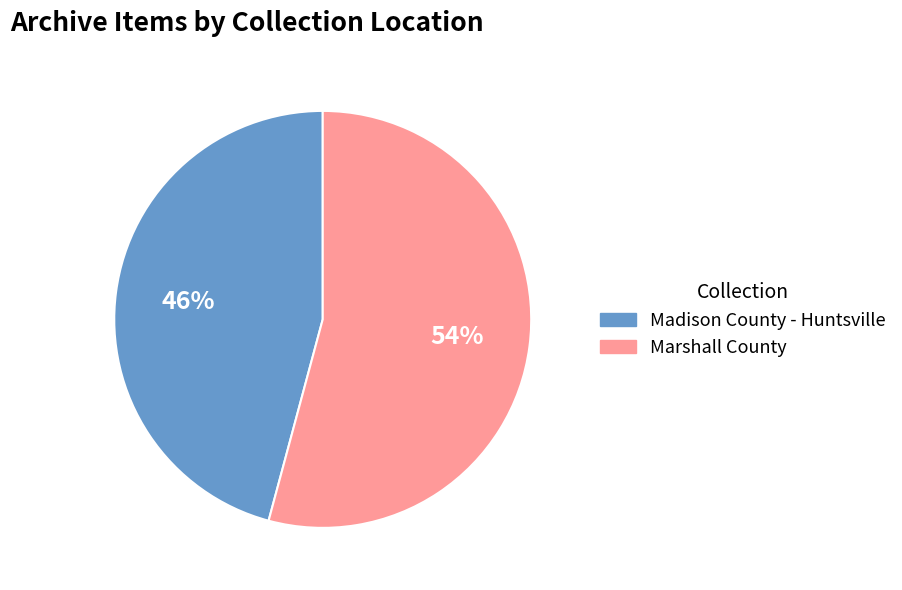

Is it true that Madison County - Huntsville is 53% of the pie?

False